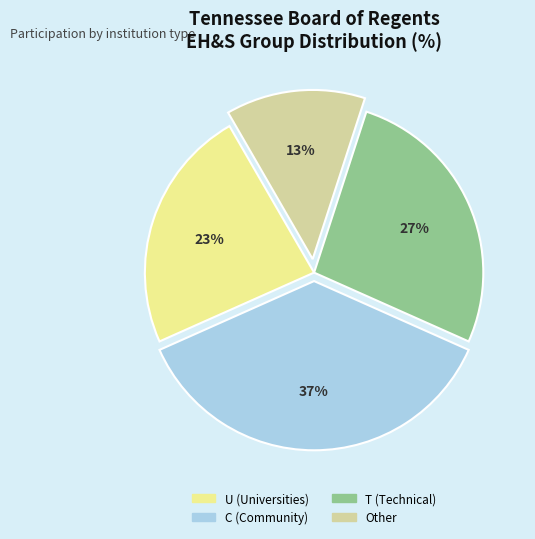

Does any single category account for the majority?

No